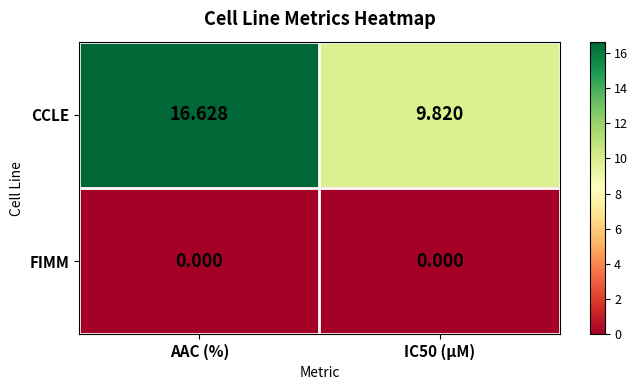

How many data points does each series have?

2